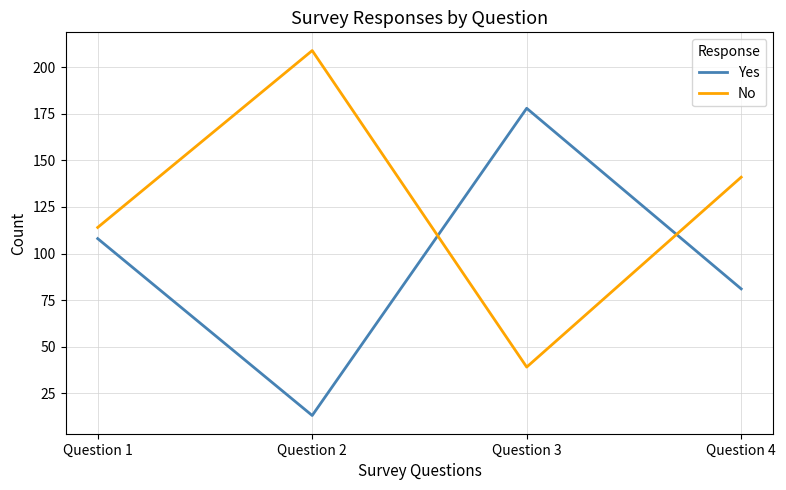

What is the spread (max minus min) of values at Question 4?

60